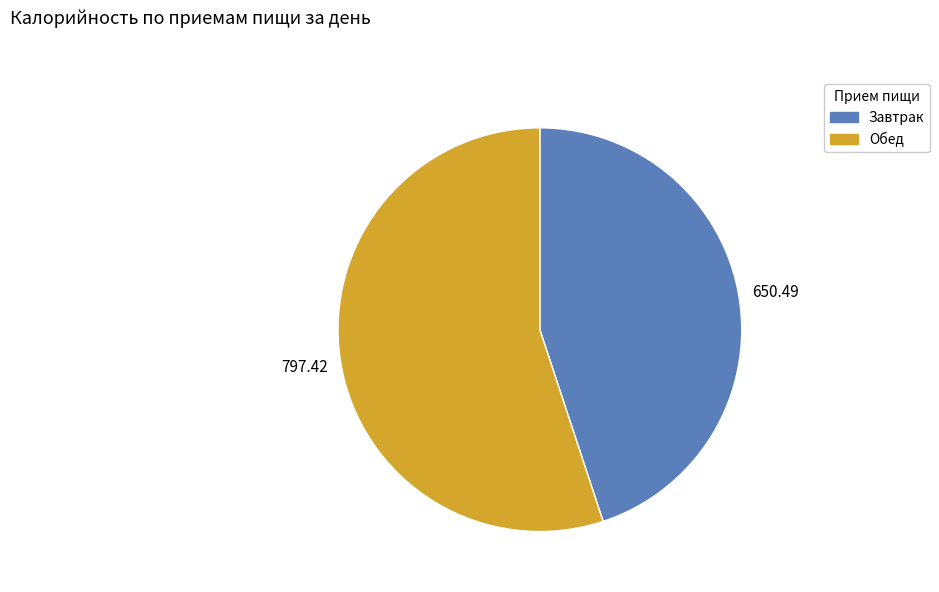

True or false: Обед accounts for 55% of the total.

True